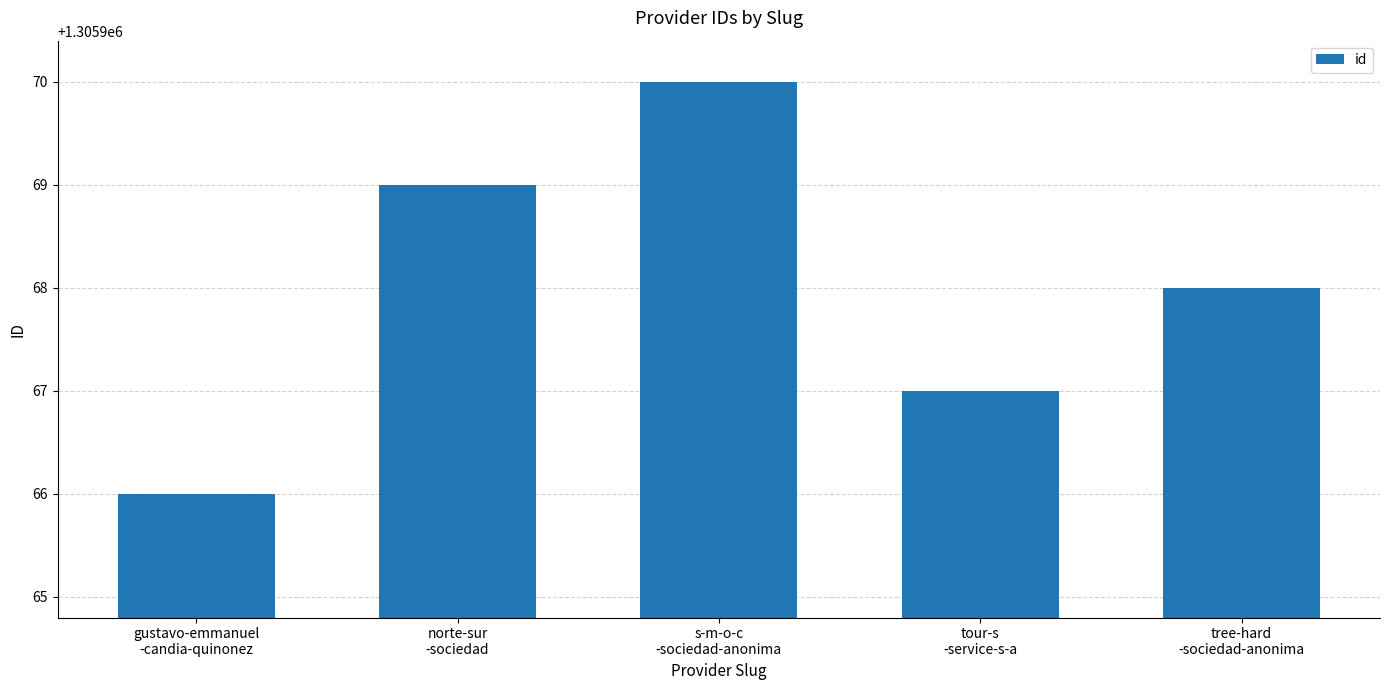

List the labels in order of value, smallest first.

gustavo-emmanuel
-candia-quinonez, tour-s
-service-s-a, tree-hard
-sociedad-anonima, norte-sur
-sociedad, s-m-o-c
-sociedad-anonima